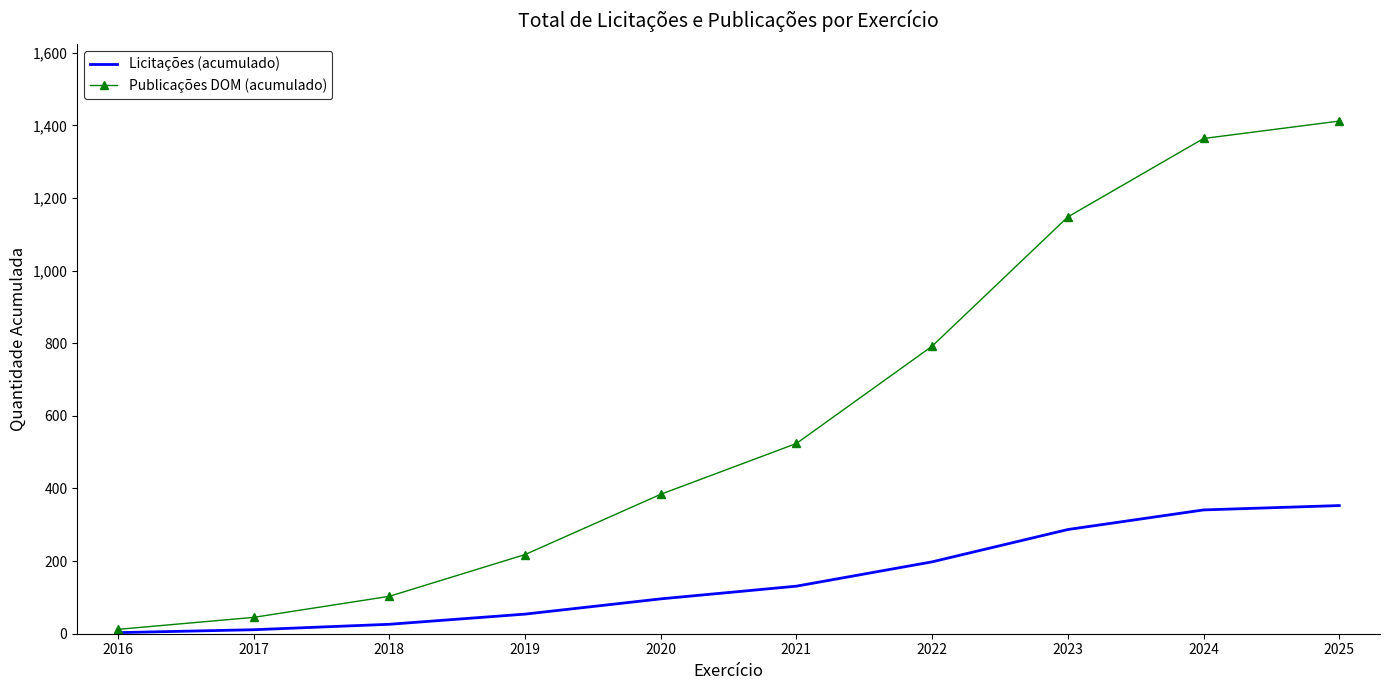

Which series has the widest spread of values?

Publicações DOM (acumulado)